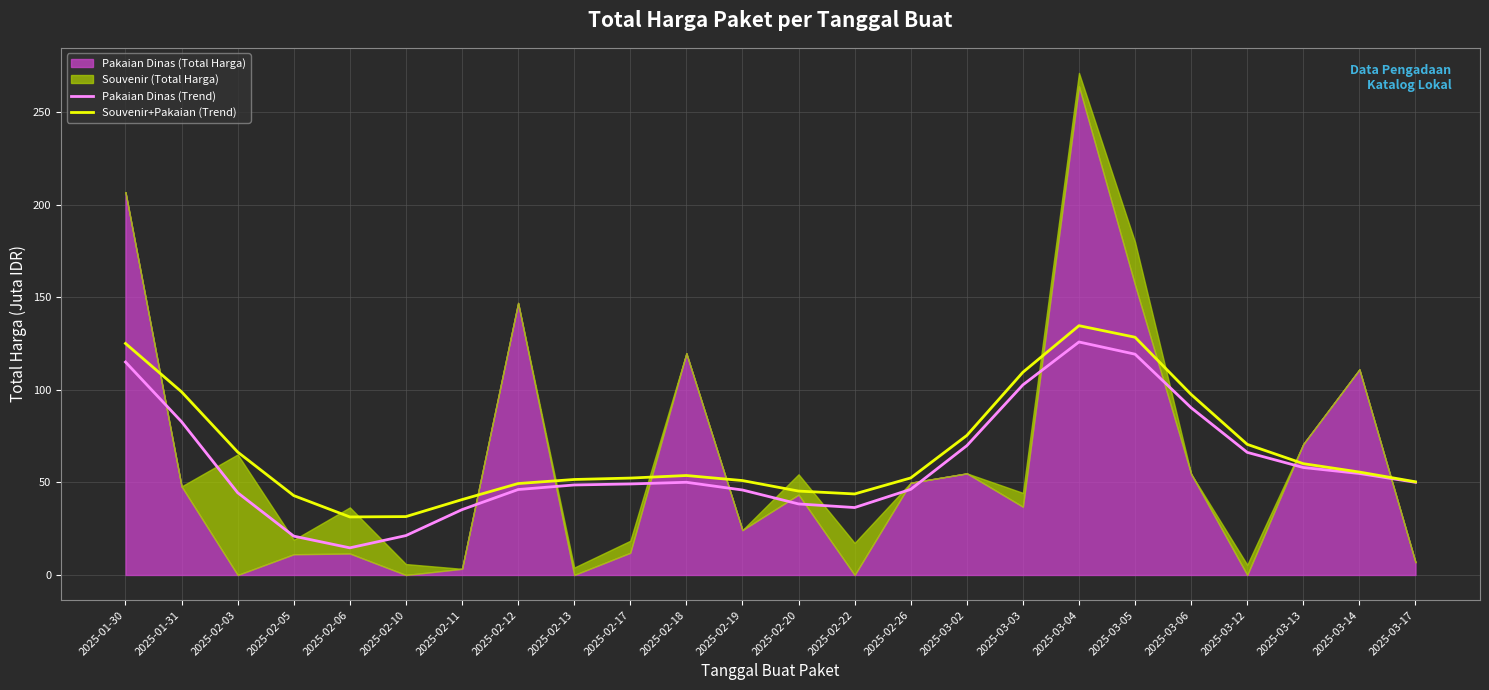

Rank the categories by Souvenir+Pakaian (Trend) value from lowest to highest.

2025-02-06, 2025-02-10, 2025-02-11, 2025-02-05, 2025-02-22, 2025-02-20, 2025-02-12, 2025-03-17, 2025-02-19, 2025-02-13, 2025-02-17, 2025-02-26, 2025-02-18, 2025-03-14, 2025-03-13, 2025-02-03, 2025-03-12, 2025-03-02, 2025-03-06, 2025-01-31, 2025-03-03, 2025-01-30, 2025-03-05, 2025-03-04